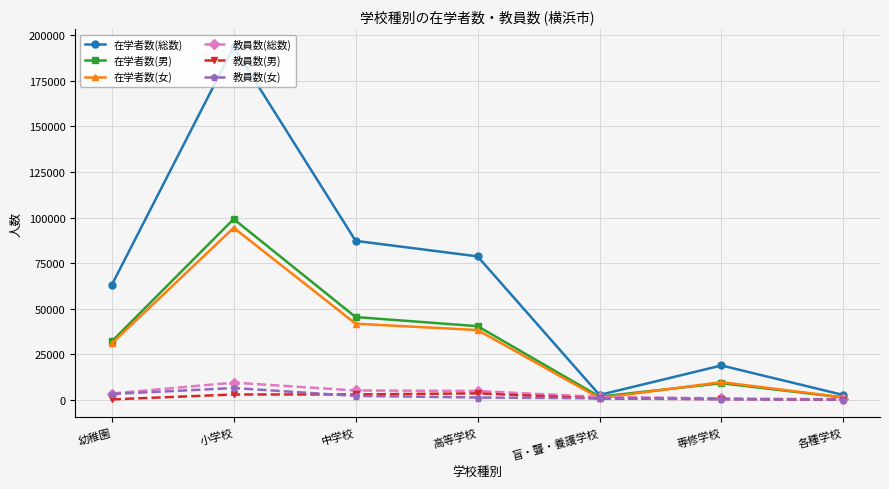

How many lines are shown in the chart?

6